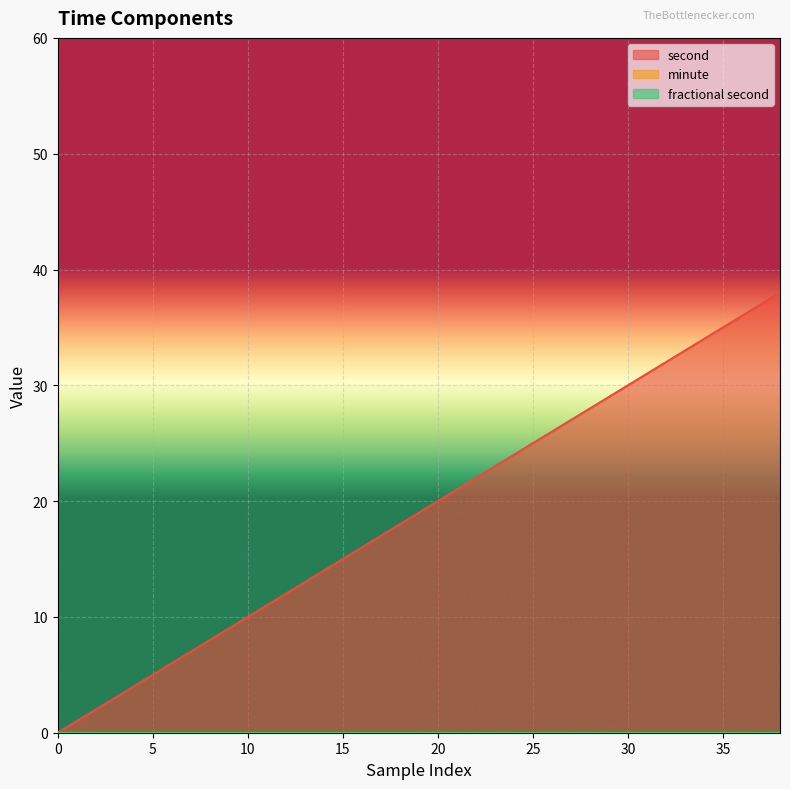

Is the value of second at 8 greater than the value of fractional second at 6?

Yes